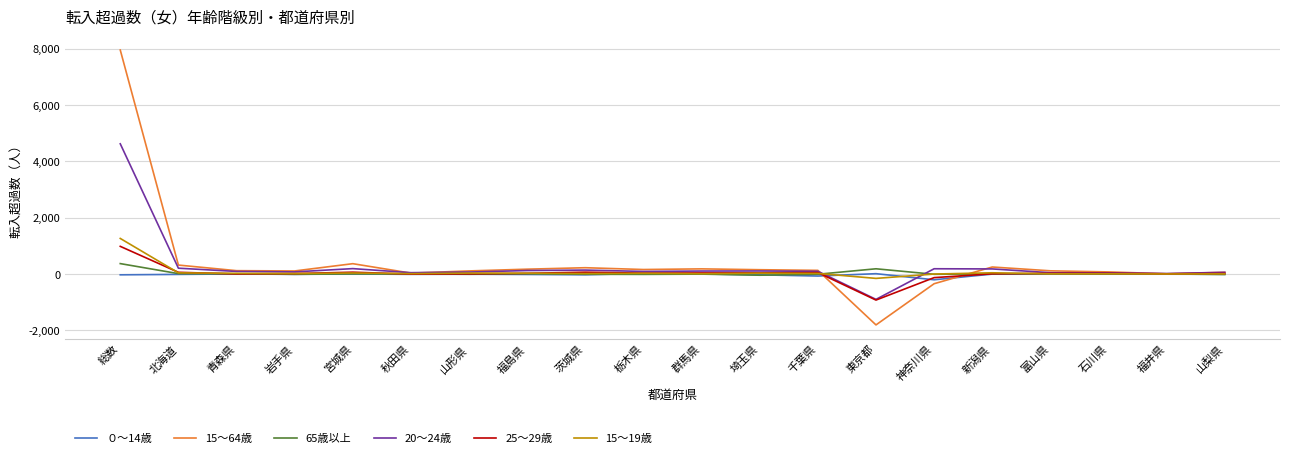

At which label does 15～64歳 reach its peak?

総数